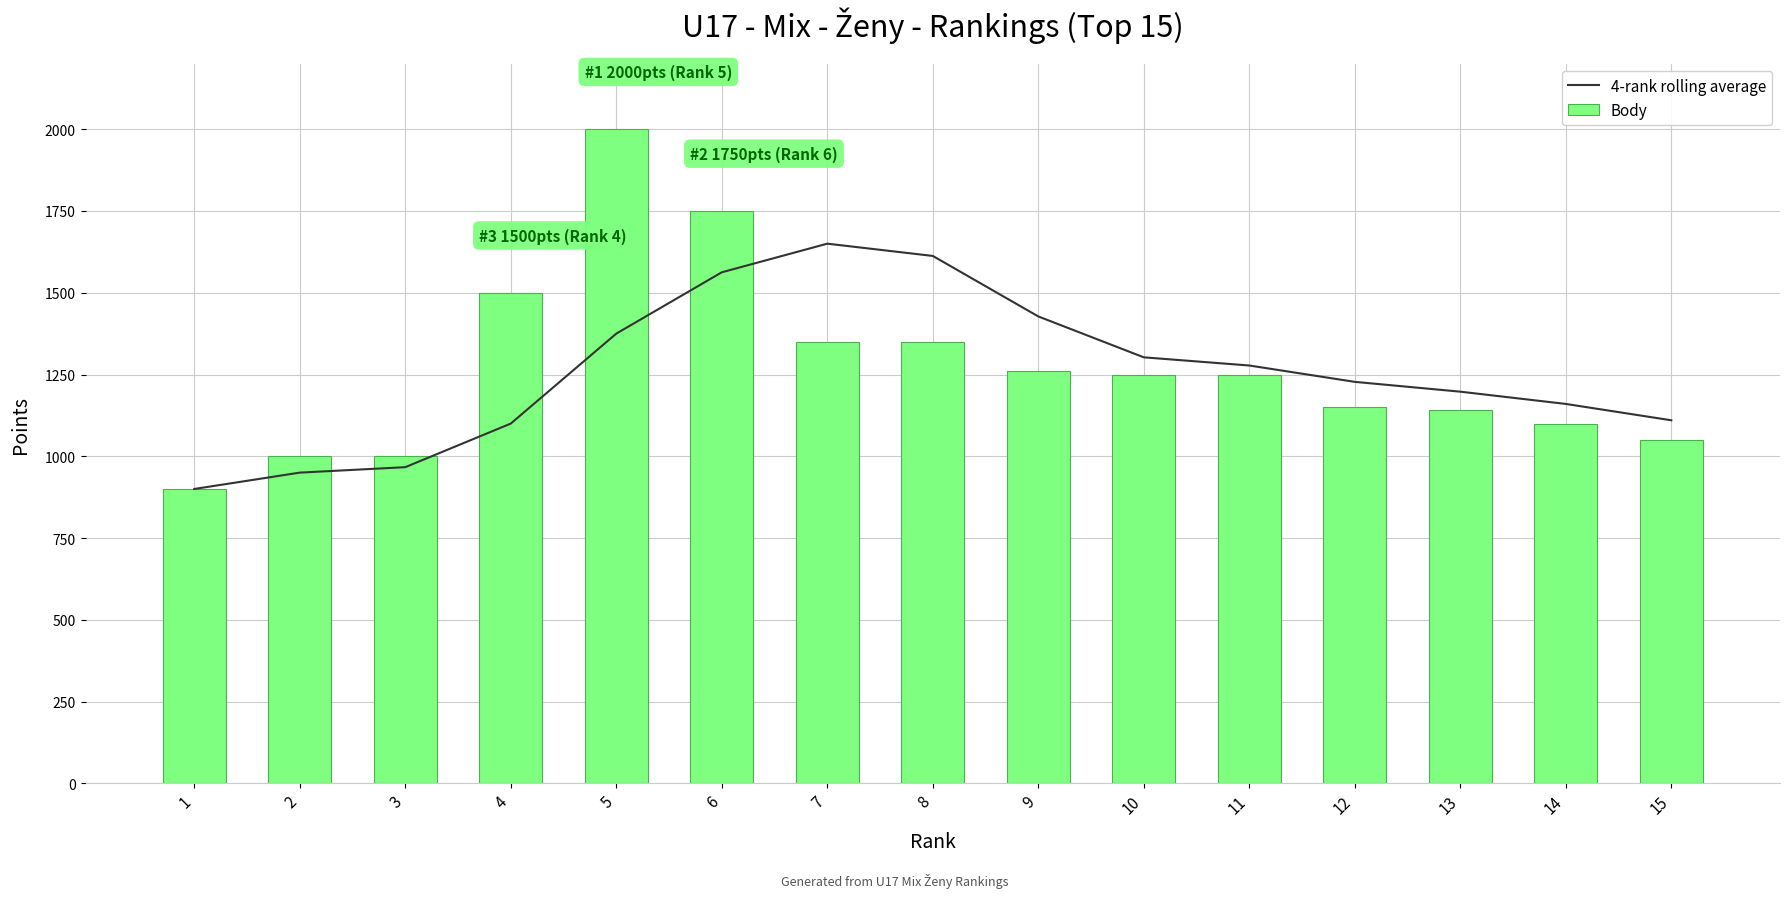

Which has a higher value, 6 or 11?

6